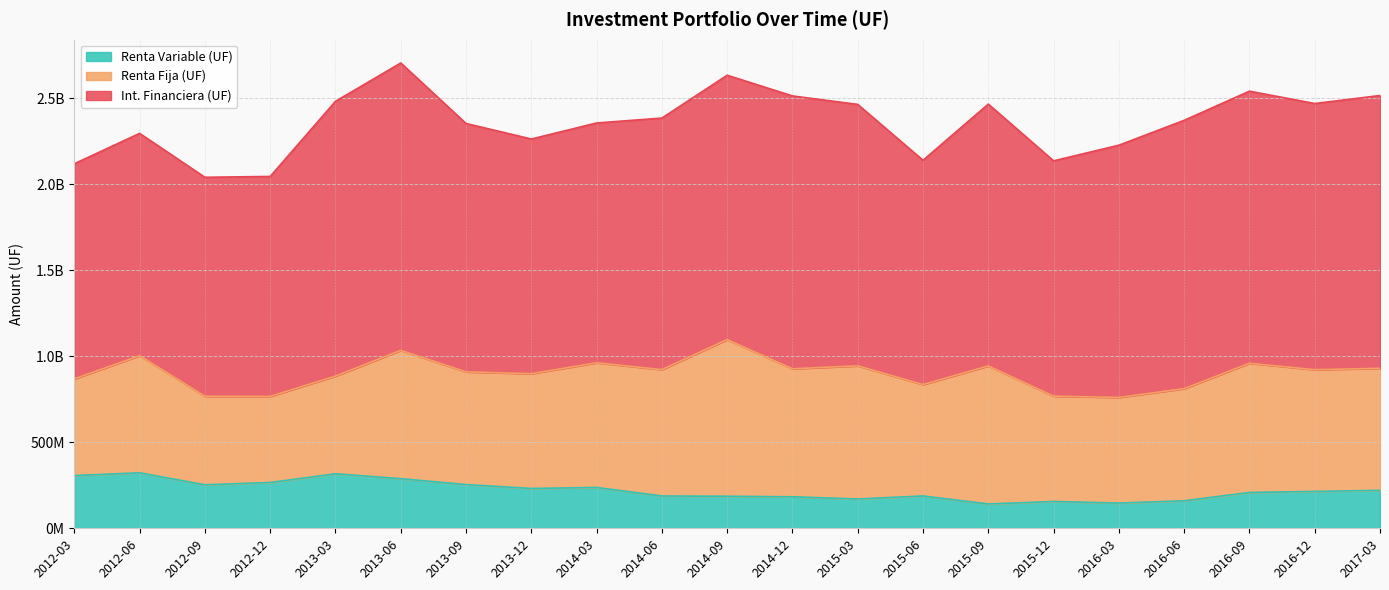

Which series has the largest range (max minus min)?

Int. Financiera (UF)